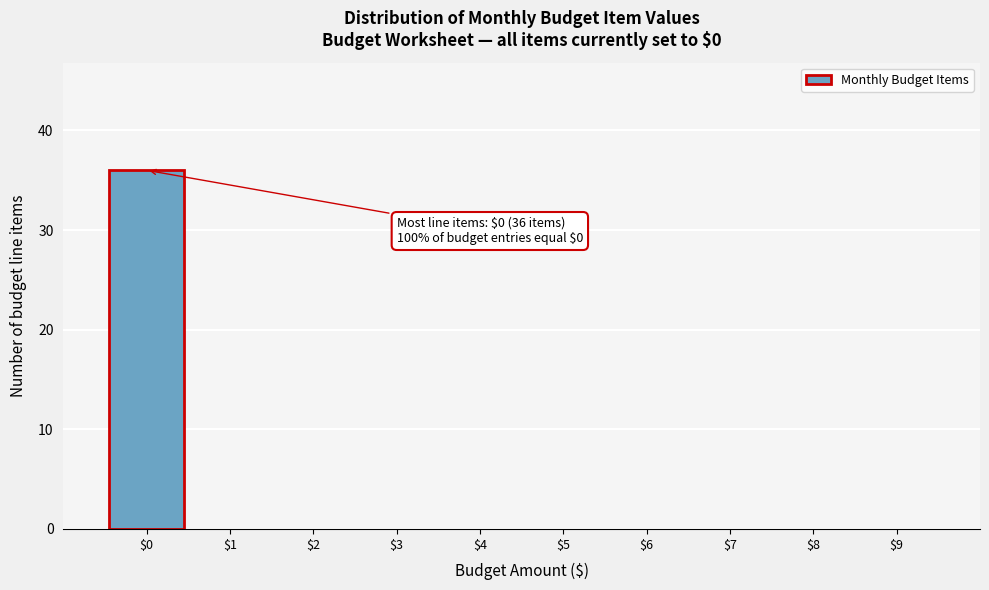

Over which range of the x-axis is the bar tallest?

-0.5 to 0.5